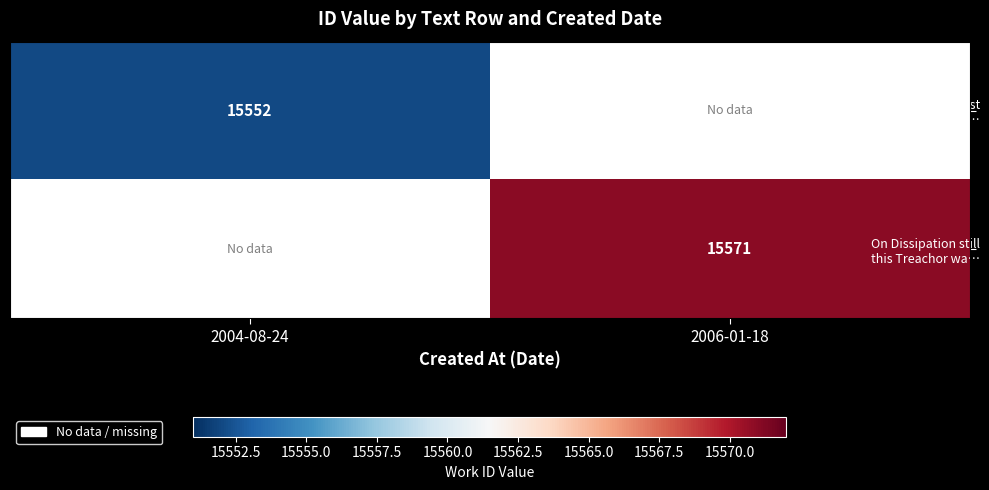

How many distinct data groups are displayed?

2